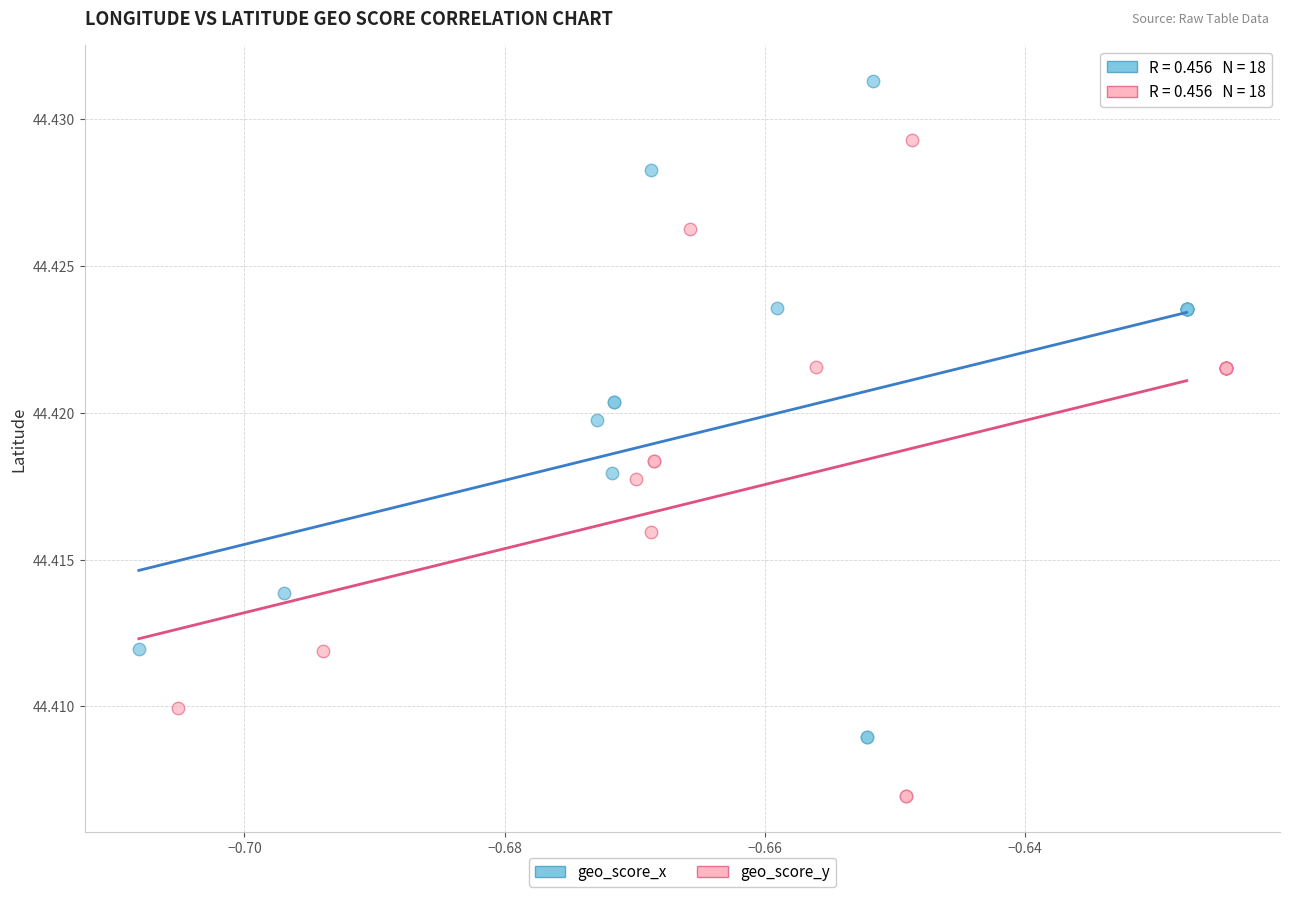

Which series reaches the maximum Y coordinate?

geo_score_x